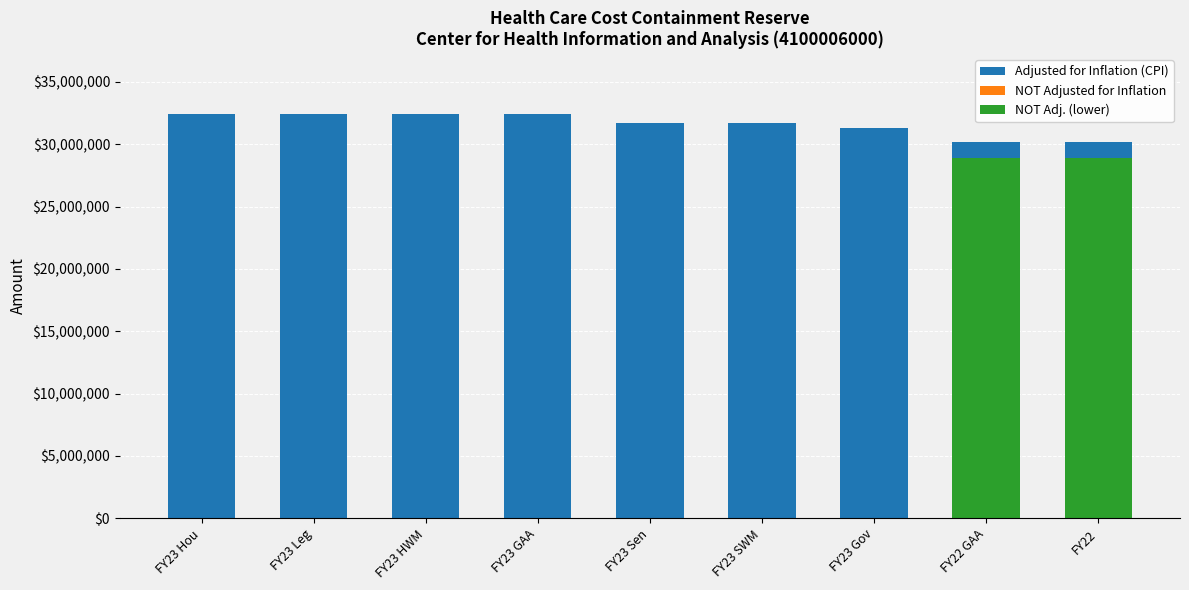

What is the spread (max minus min) of values at FY22 GAA?

30150276